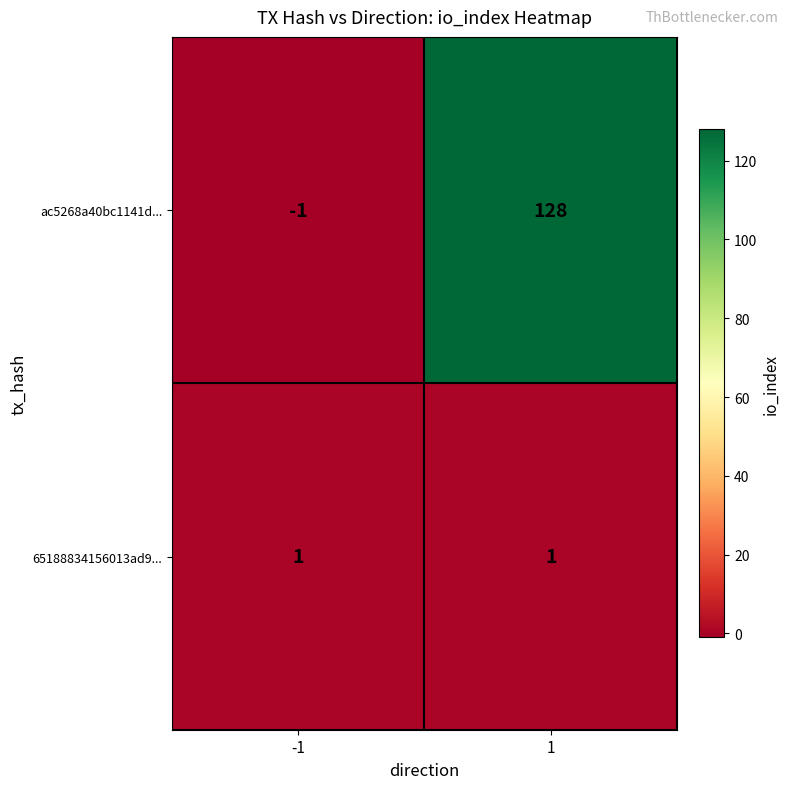

What is the total value across all series at 1?

129